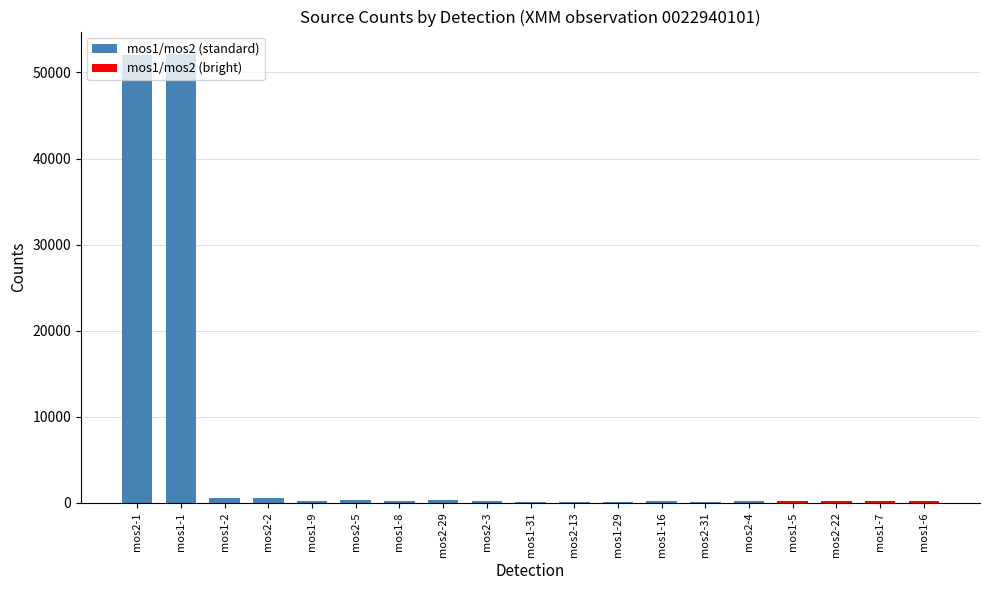

True or false: the data shows 627.3 at mos2-5.

False